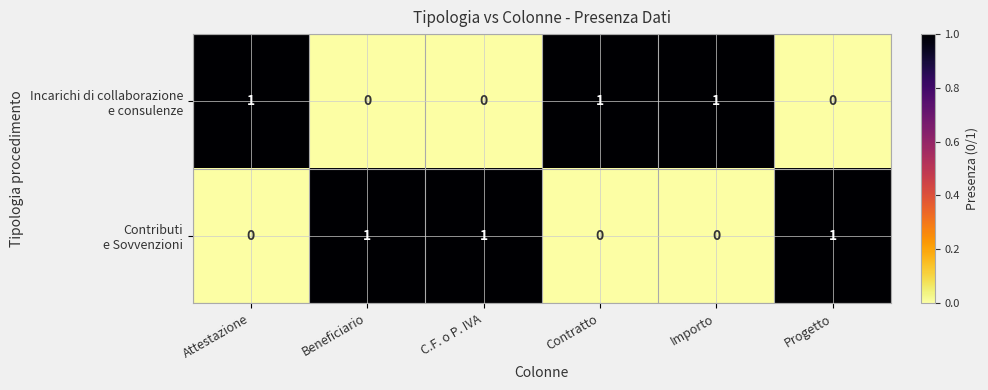

Count the number of data series in this chart.

2